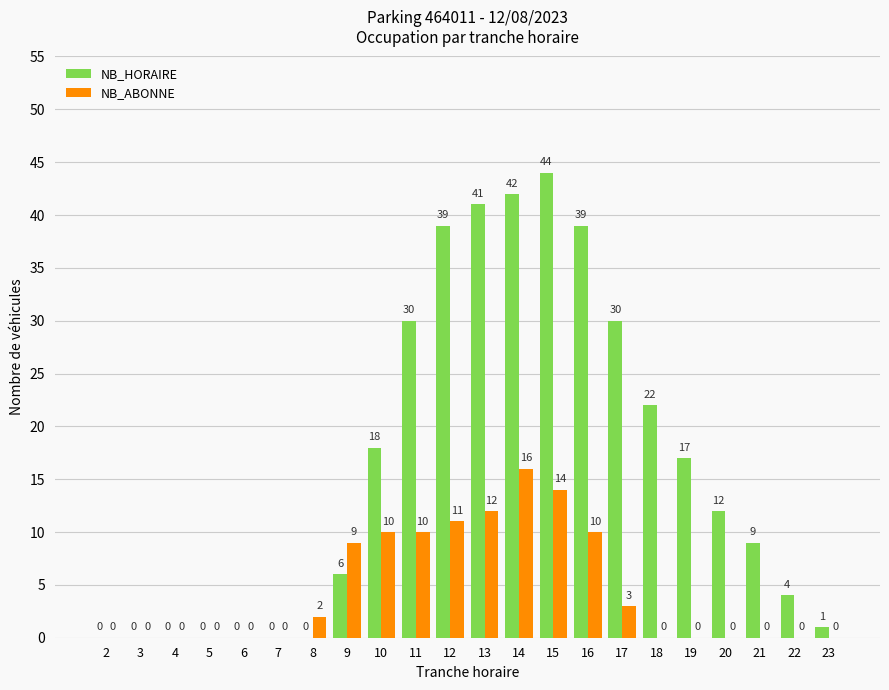

True or false: NB_ABONNE has a value of 0 at 4.

True